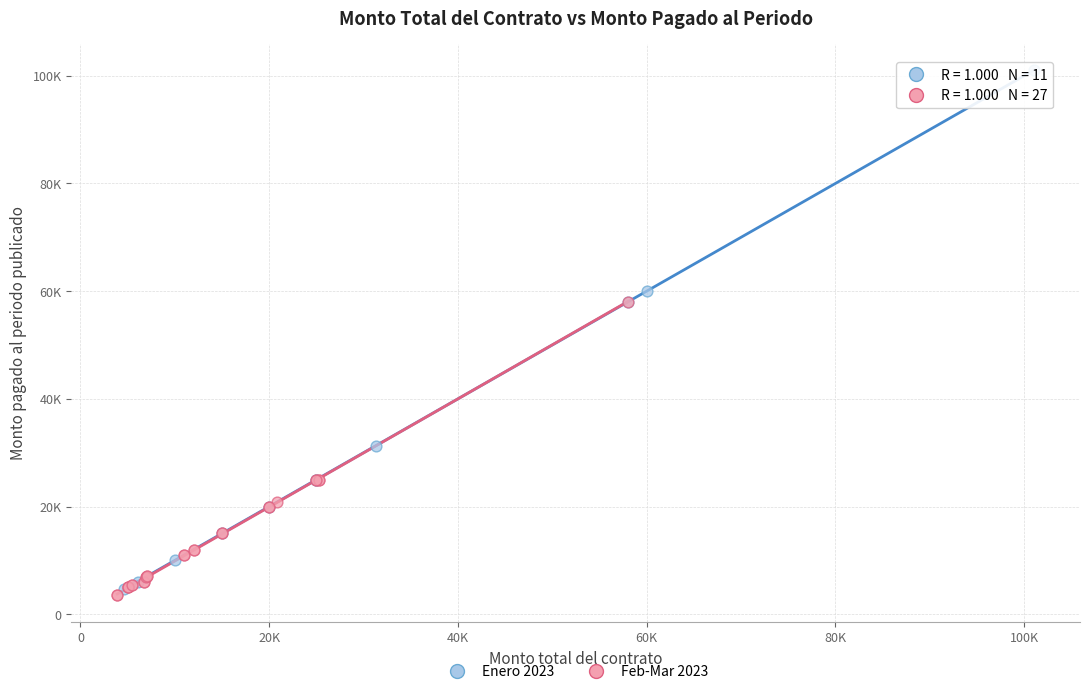

Which series has the largest Y range (max minus min)?

Enero 2023